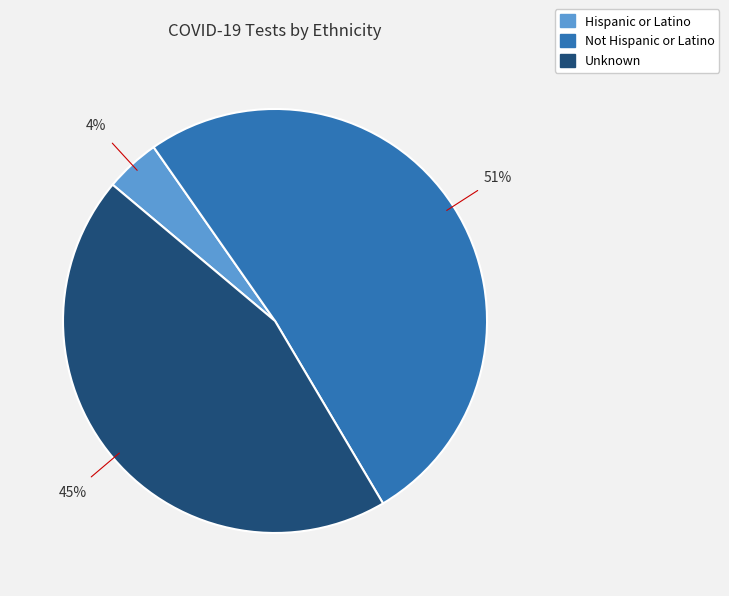

What is the majority slice?

Not Hispanic or Latino